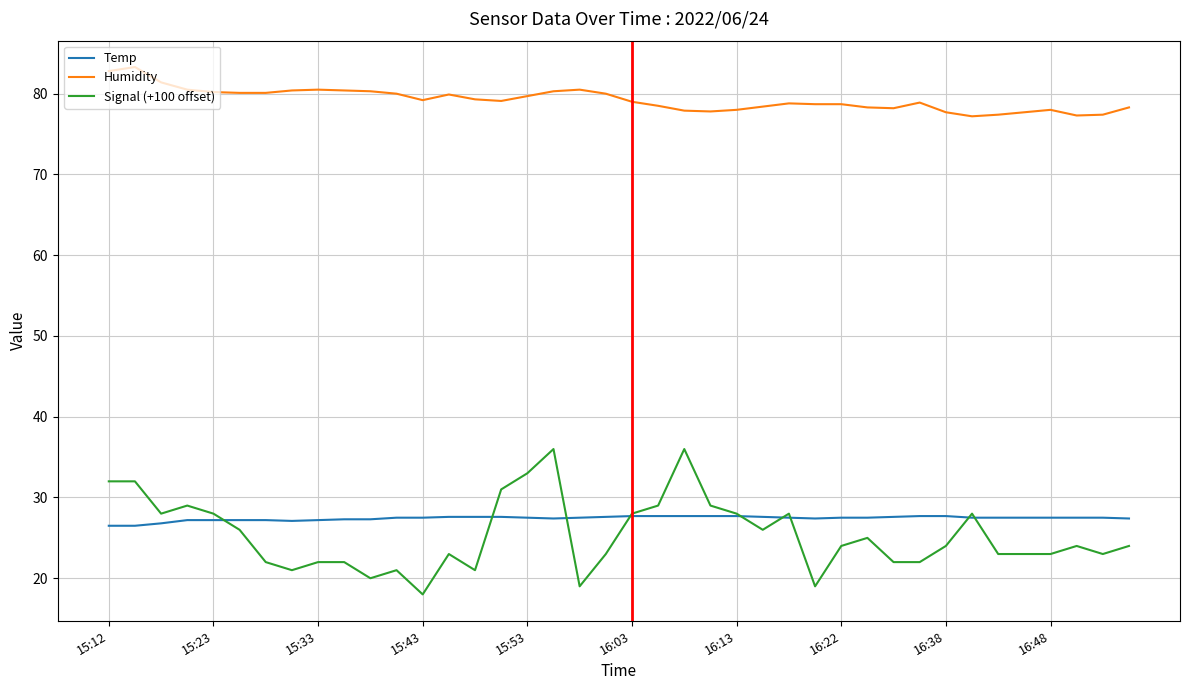

Rank the series by their maximum value, from highest to lowest.

Humidity, Signal (+100 offset), Temp